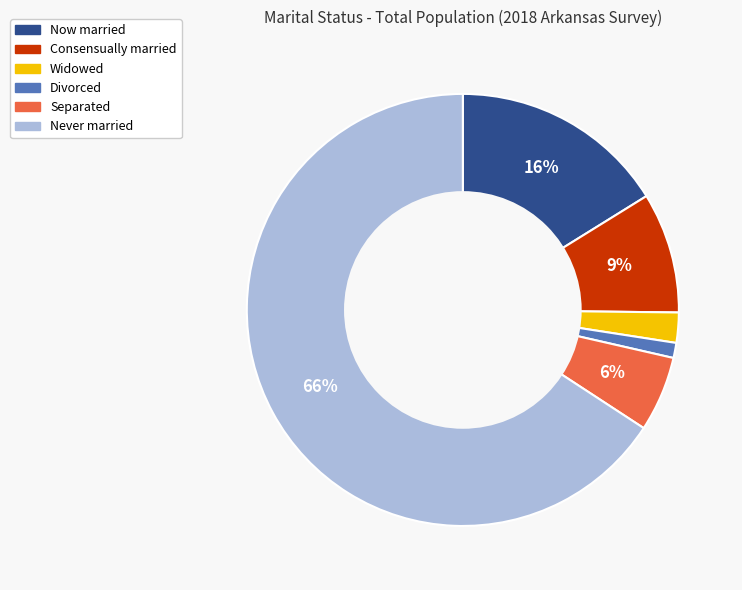

Between Divorced and Never married, which is larger?

Never married